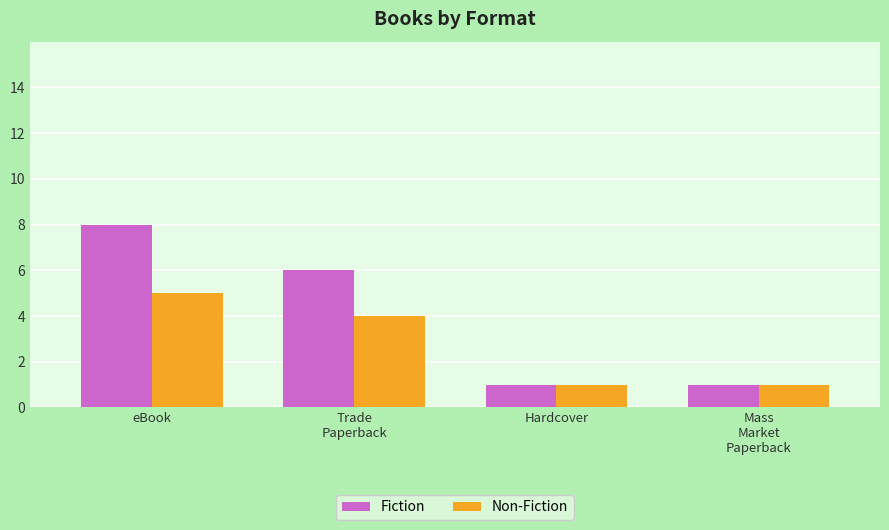

What is the total value across all series at eBook?

13